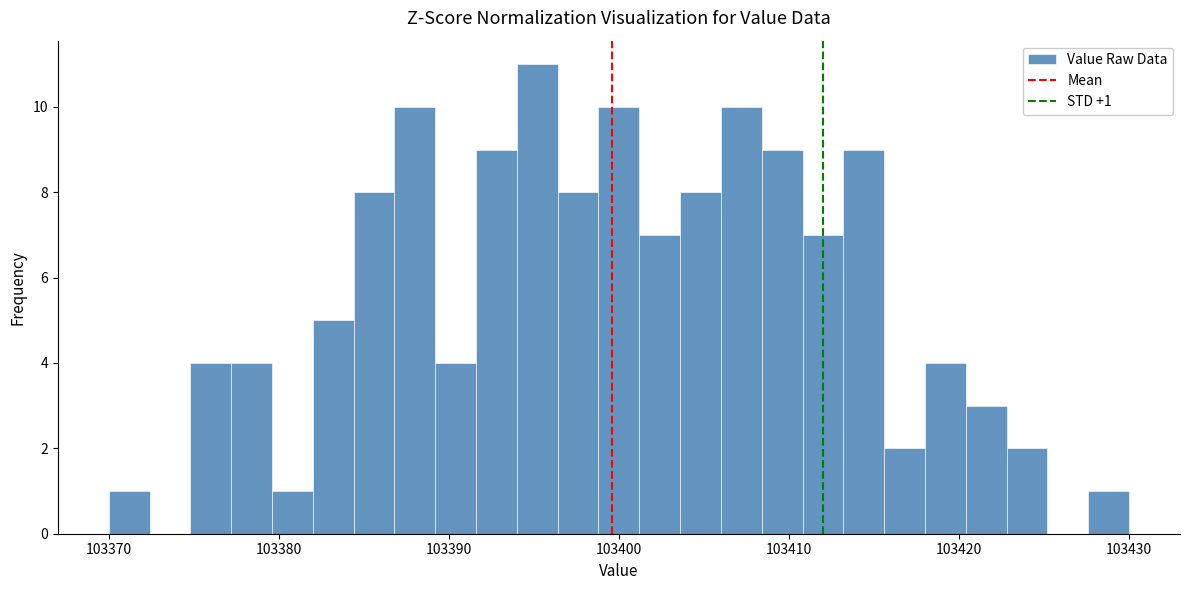

Read against the x-axis, roughly where is the centre of the tallest bar?

103395